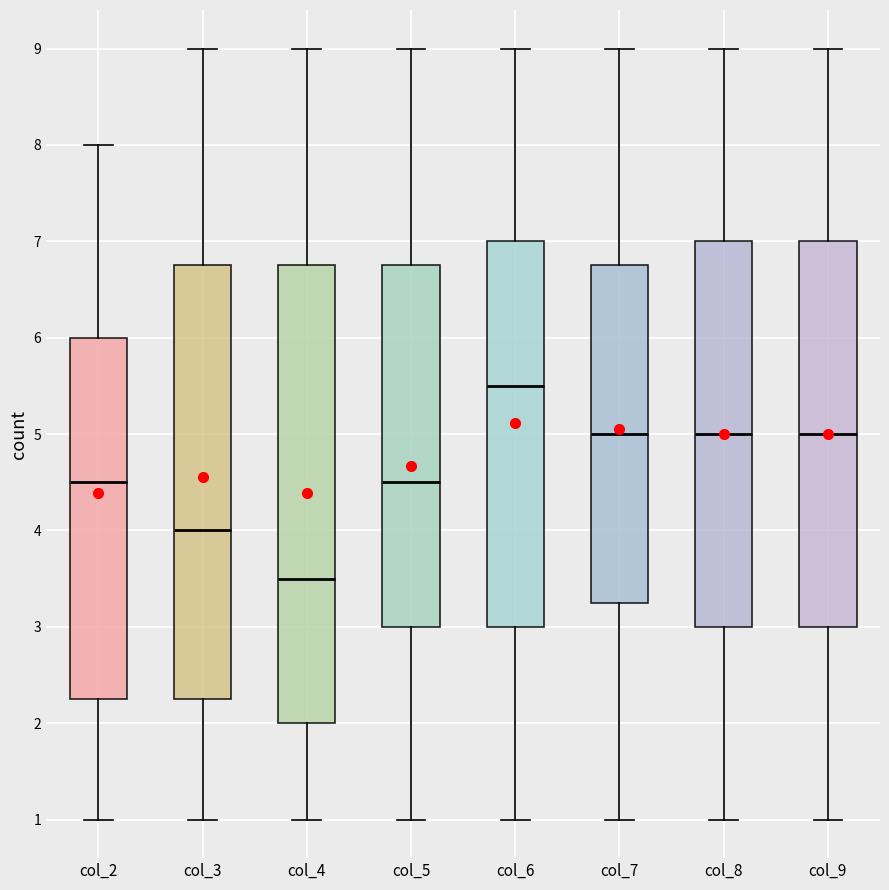

Which box is the tallest, from its lower edge to its upper edge?

col_4